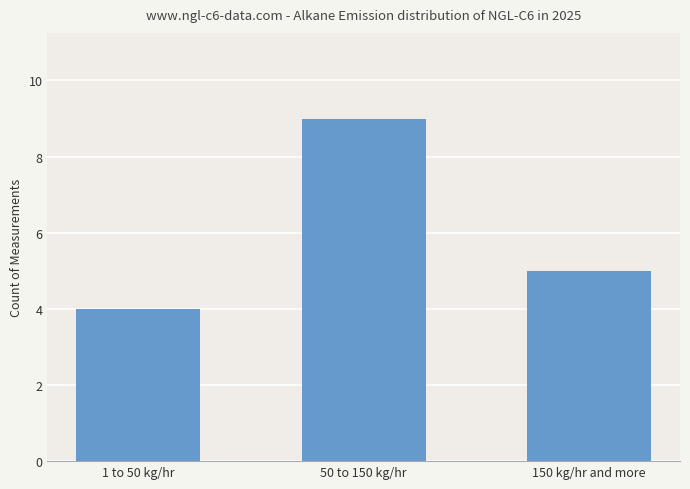

List the labels in order of value, smallest first.

1 to 50 kg/hr, 150 kg/hr and more, 50 to 150 kg/hr